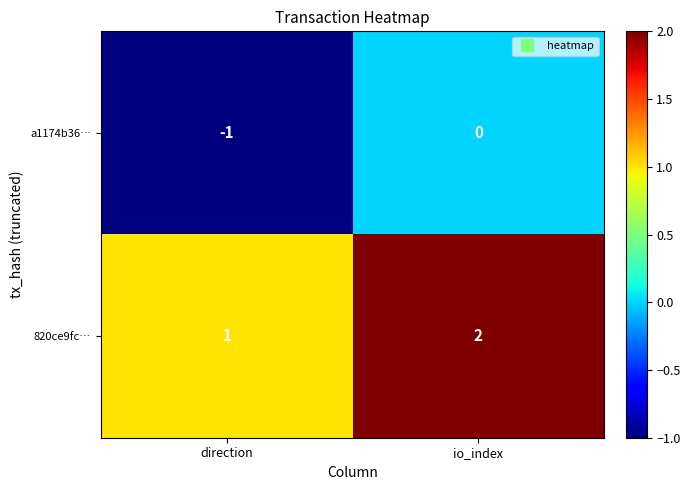

The value of a1174b36… at io_index is 1. True or false?

False